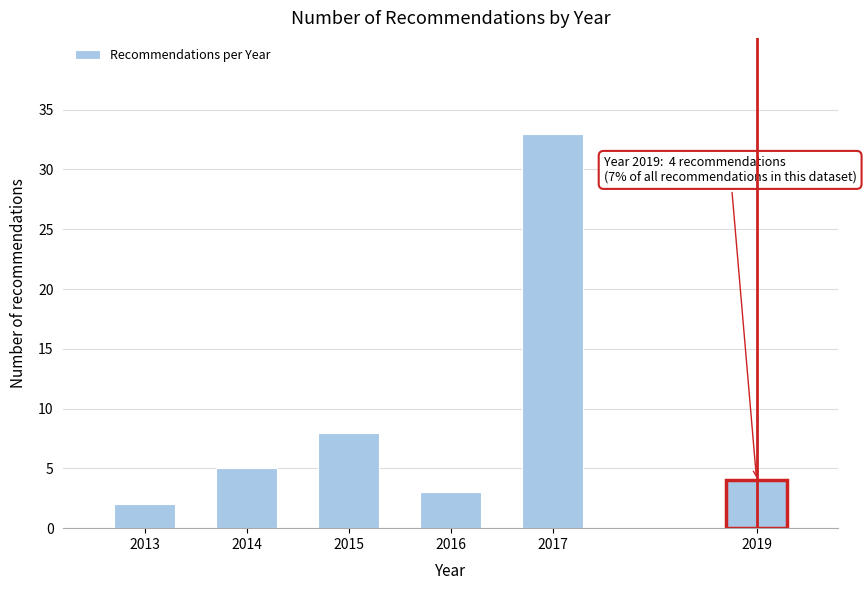

Reading left to right, what are all the values shown in this chart?

2	5	8	3	33	4